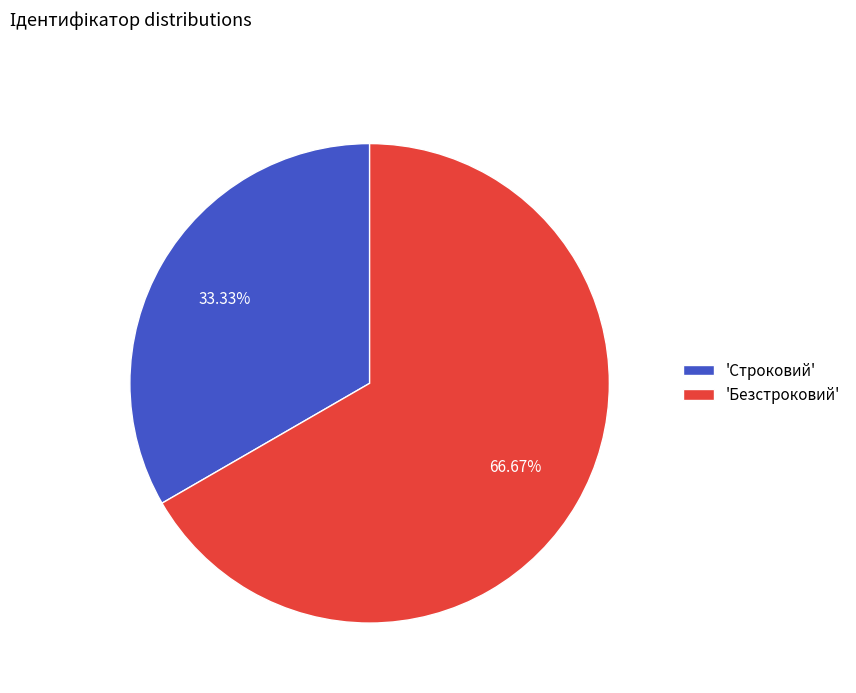

Rank the categories by value from lowest to highest.

'Строковий', 'Безстроковий'